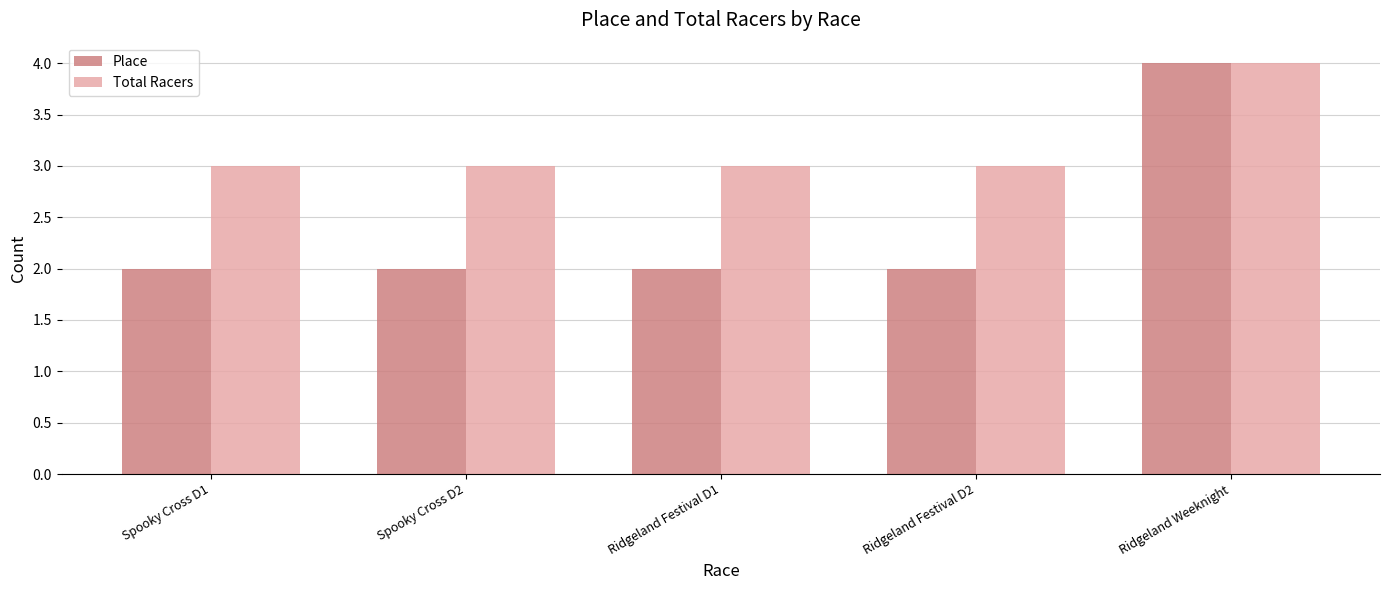

Reading right to left, list all the values displayed in this chart.

Place: 4	2	2	2	2
Total Racers: 4	3	3	3	3